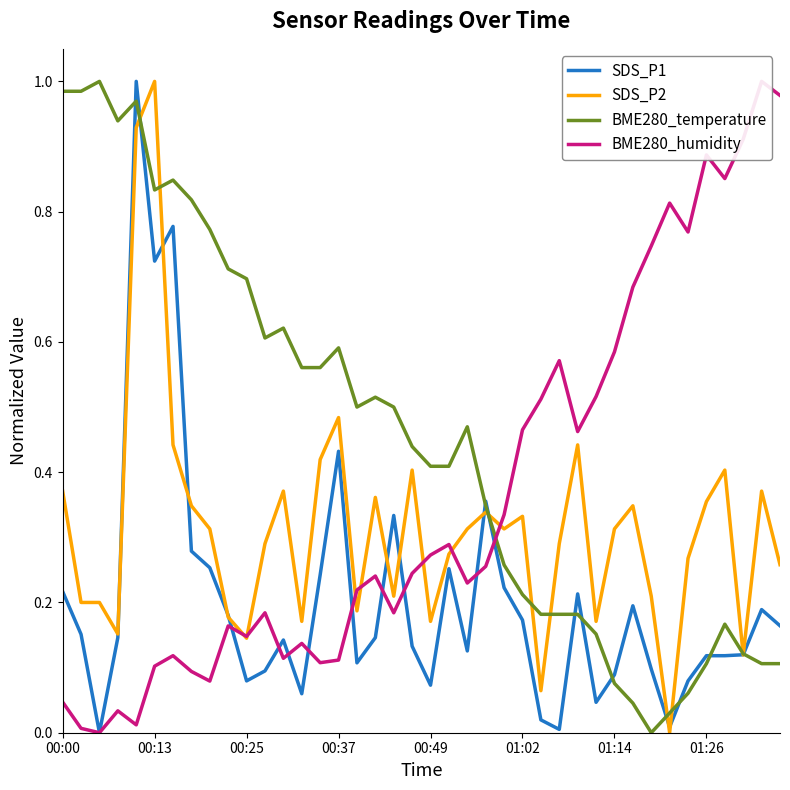

What is the spread (max minus min) of values at 14?

0.5